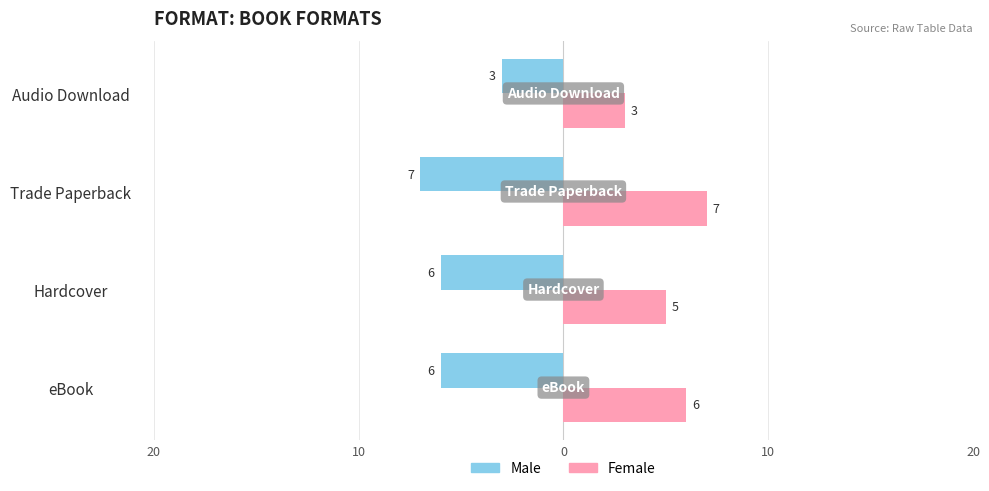

What are all the series names shown in the legend?

Male, Female